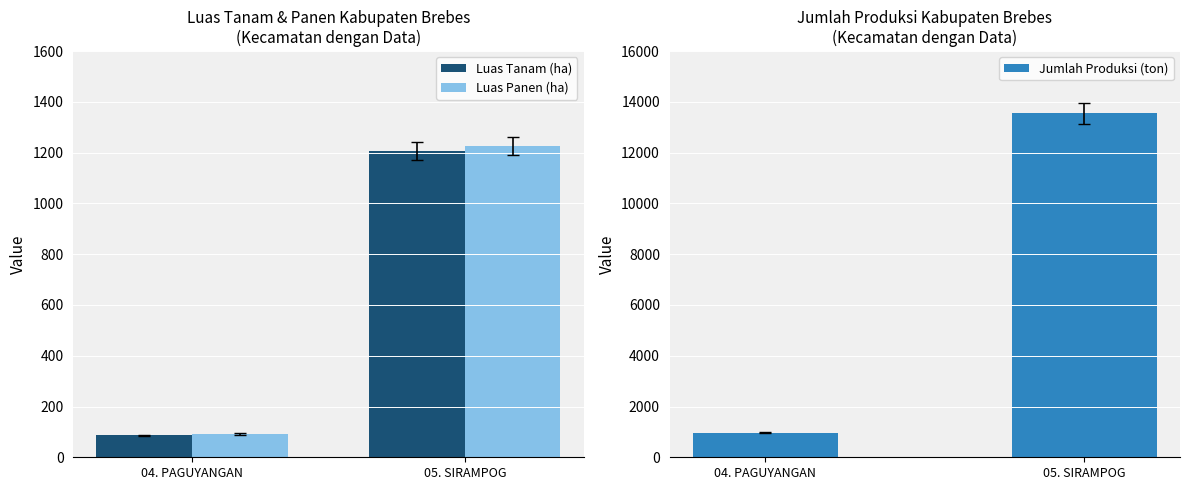

Is it true that Luas Panen (ha) equals 607.8 at 05. SIRAMPOG?

False